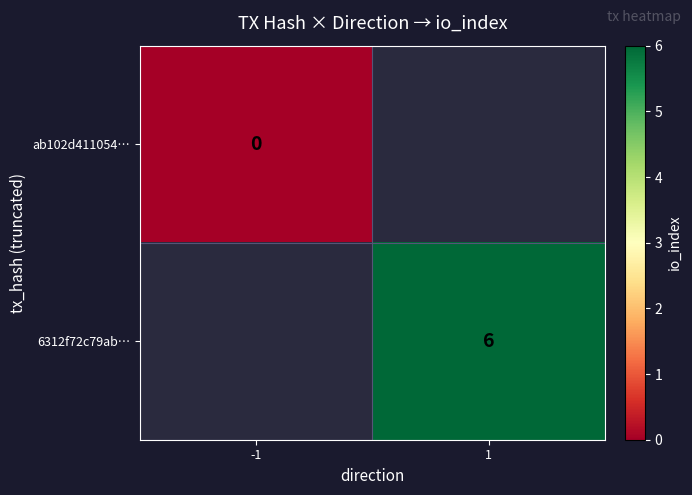

The value of 6312f72c79ab… at 1 is 3. True or false?

False